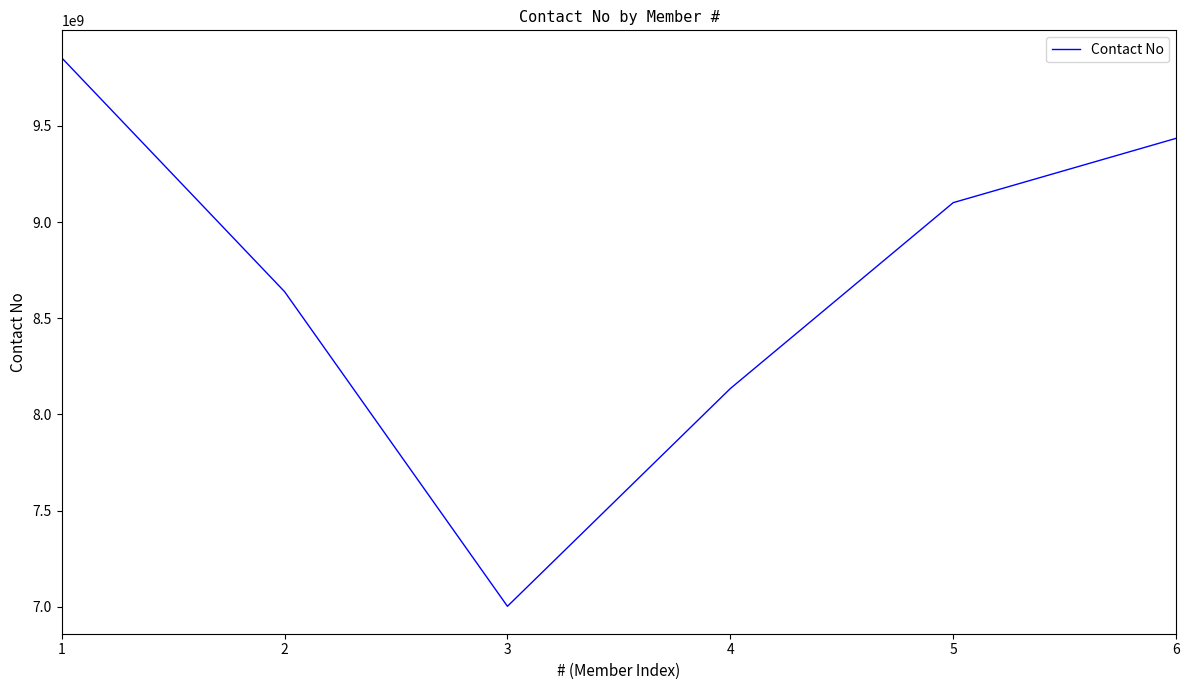

At which label does the data first exceed 9101321035?

1